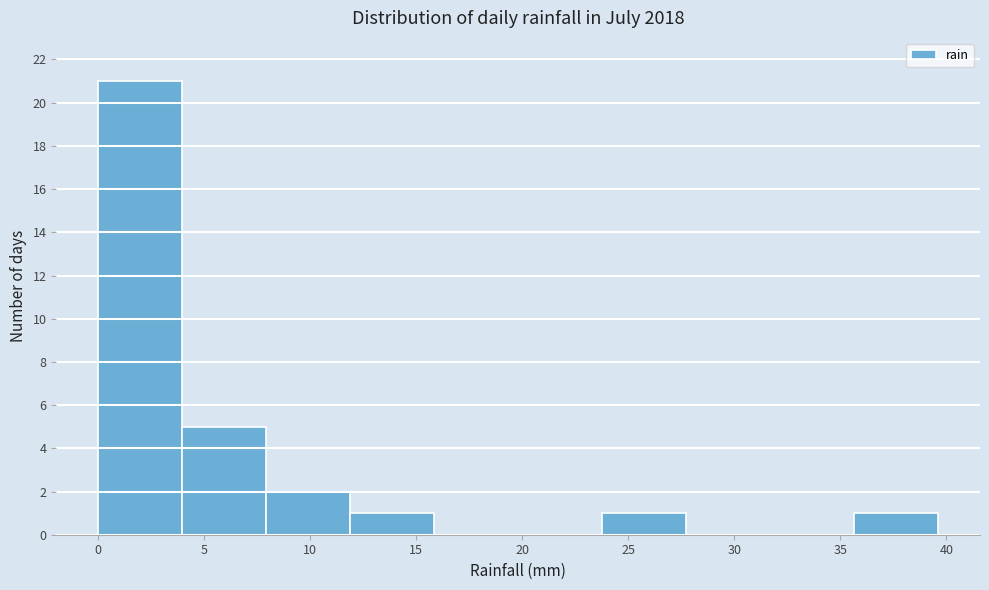

How tall is the bar that spans 8.0 to 12.0 on the x-axis? Neither the bar edges nor the heights are printed on the chart, so give them approximately, as read against the axes.

2